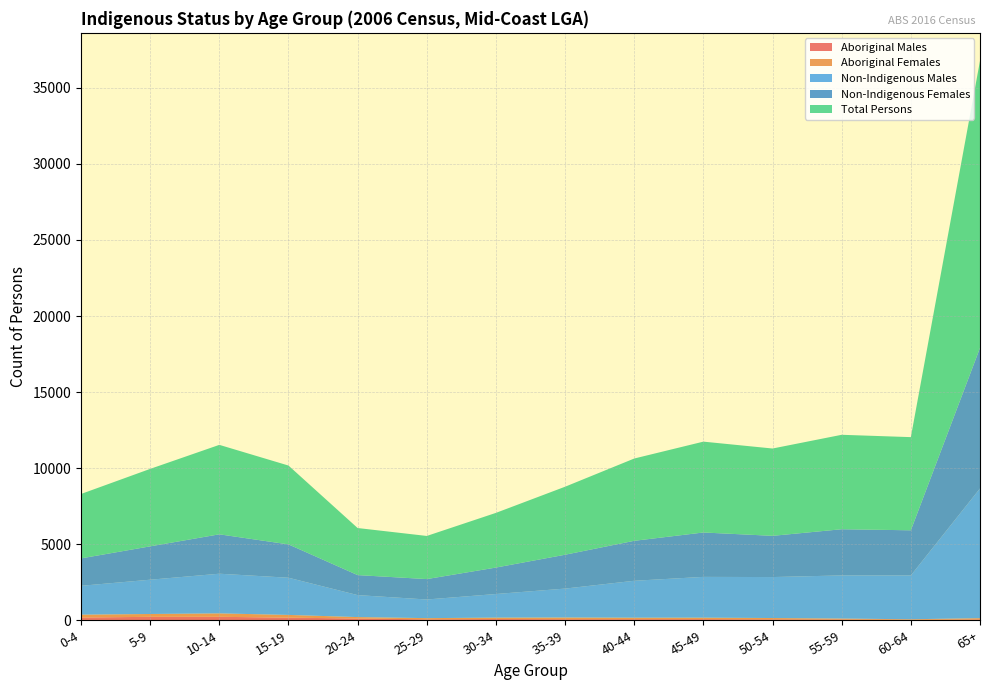

Reading right to left, what are all the values shown in this chart?

Aboriginal Males: 65+=58	60-64=33	55-59=53	50-54=62	45-49=75	40-44=73	35-39=71	30-34=82	25-29=62	20-24=117	15-19=172	10-14=229	5-9=227	0-4=181
Aboriginal Females: 65+=81	60-64=34	55-59=60	50-54=86	45-49=97	40-44=97	35-39=111	30-34=92	25-29=79	20-24=93	15-19=180	10-14=224	5-9=186	0-4=188
Non-Indigenous Males: 65+=8527	60-64=2882	55-59=2836	50-54=2693	45-49=2681	40-44=2427	35-39=1901	30-34=1553	25-29=1225	20-24=1445	15-19=2445	10-14=2608	5-9=2254	0-4=1897
Non-Indigenous Females: 65+=9238	60-64=2966	55-59=3036	50-54=2710	45-49=2918	40-44=2627	35-39=2226	30-34=1739	25-29=1342	20-24=1315	15-19=2191	10-14=2590	5-9=2193	0-4=1802
Total Persons: 65+=18872	60-64=6124	55-59=6208	50-54=5740	45-49=5972	40-44=5409	35-39=4470	30-34=3594	25-29=2835	20-24=3094	15-19=5183	10-14=5880	5-9=5092	0-4=4234